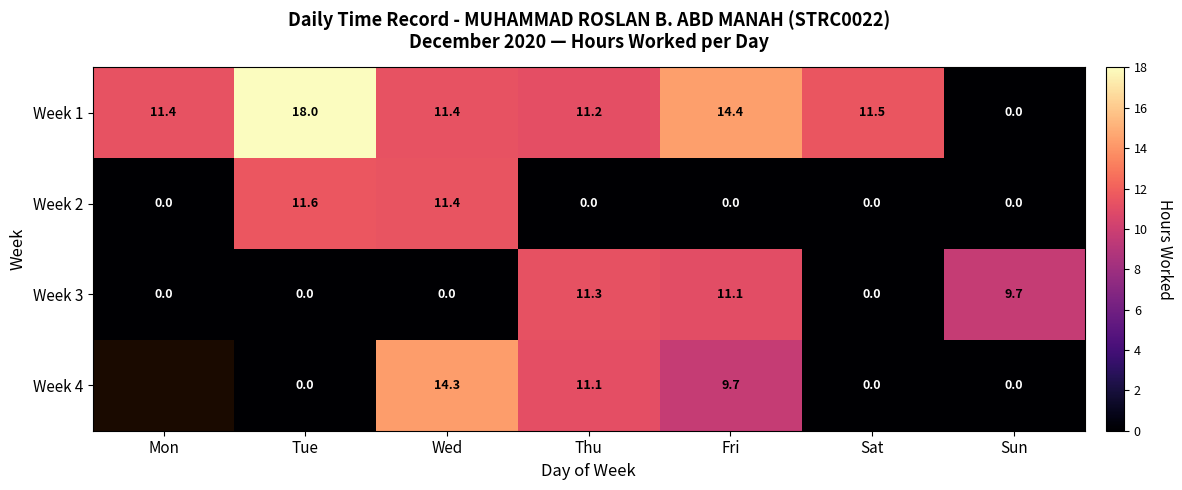

At which category is the sum across all series the highest?

Wed